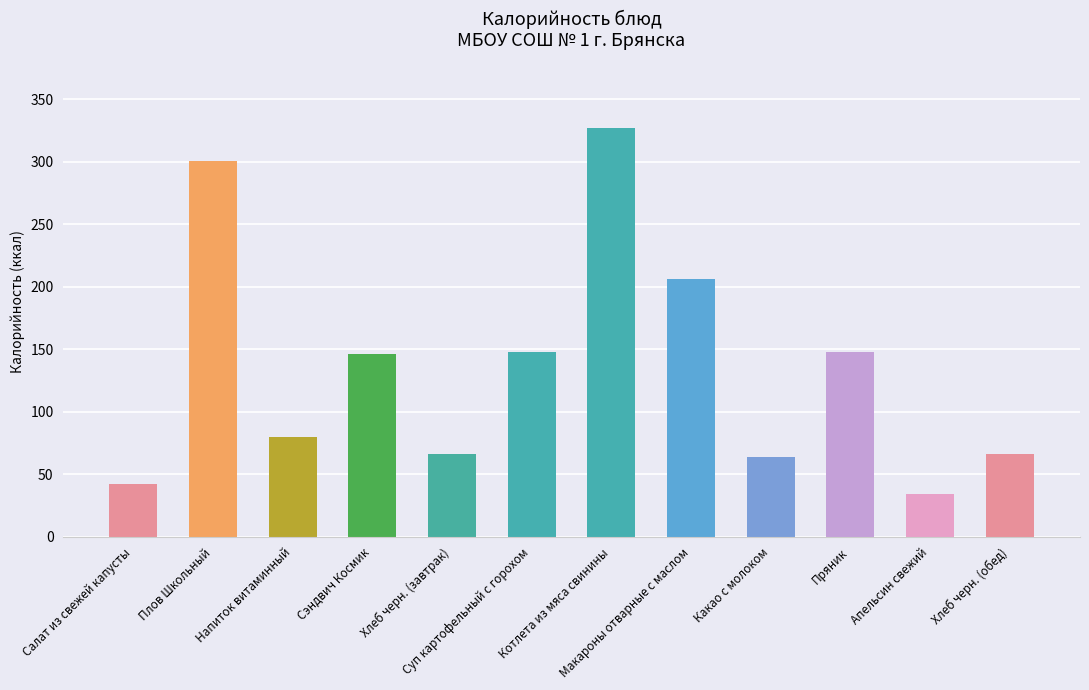

What is the smallest value displayed?

34